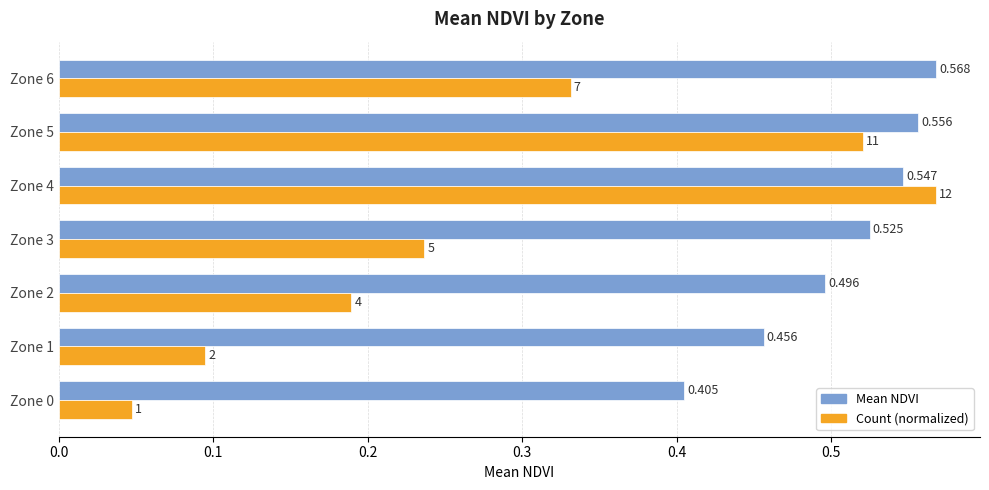

Rank the series at Zone 1 from highest to lowest value.

Mean NDVI, Count (normalized)